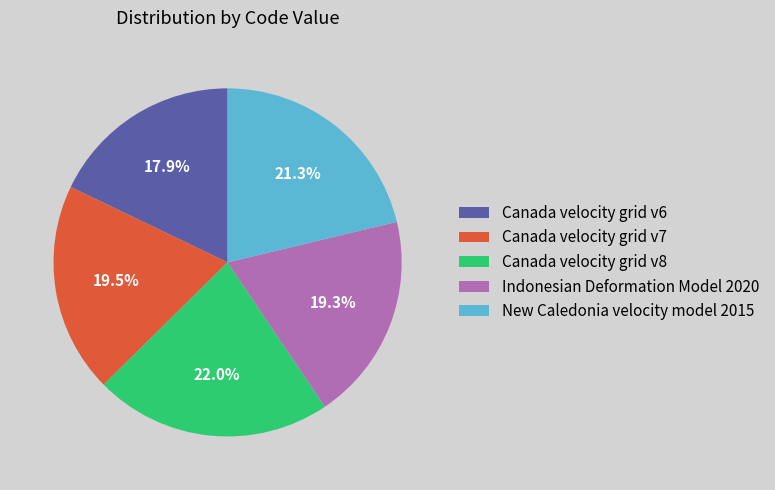

Which slice is the largest?

Canada velocity grid v8